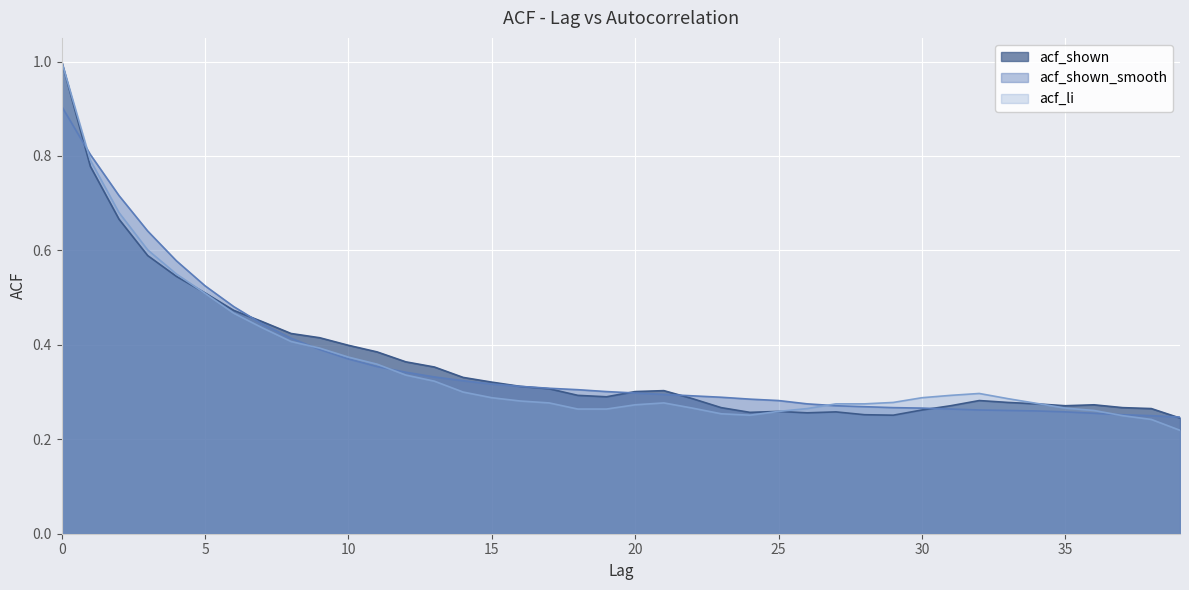

Reading left to right, transcribe all the data shown in this chart.

acf_shown: 1.0	0.8	0.7	0.6	0.5	0.5	0.5	0.4	0.4	0.4	0.4	0.4	0.4	0.4	0.3	0.3	0.3	0.3	0.3	0.3	0.3	0.3	0.3	0.3	0.3	0.3	0.3	0.3	0.3	0.3	0.3	0.3	0.3	0.3	0.3	0.3	0.3	0.3	0.3	0.2
acf_shown_smooth: 0.9	0.8	0.7	0.6	0.6	0.5	0.5	0.4	0.4	0.4	0.4	0.4	0.3	0.3	0.3	0.3	0.3	0.3	0.3	0.3	0.3	0.3	0.3	0.3	0.3	0.3	0.3	0.3	0.3	0.3	0.3	0.3	0.3	0.3	0.3	0.3	0.3	0.3	0.2	0.2
acf_li: 1.0	0.8	0.7	0.6	0.6	0.5	0.5	0.4	0.4	0.4	0.4	0.4	0.3	0.3	0.3	0.3	0.3	0.3	0.3	0.3	0.3	0.3	0.3	0.3	0.3	0.3	0.3	0.3	0.3	0.3	0.3	0.3	0.3	0.3	0.3	0.3	0.3	0.2	0.2	0.2